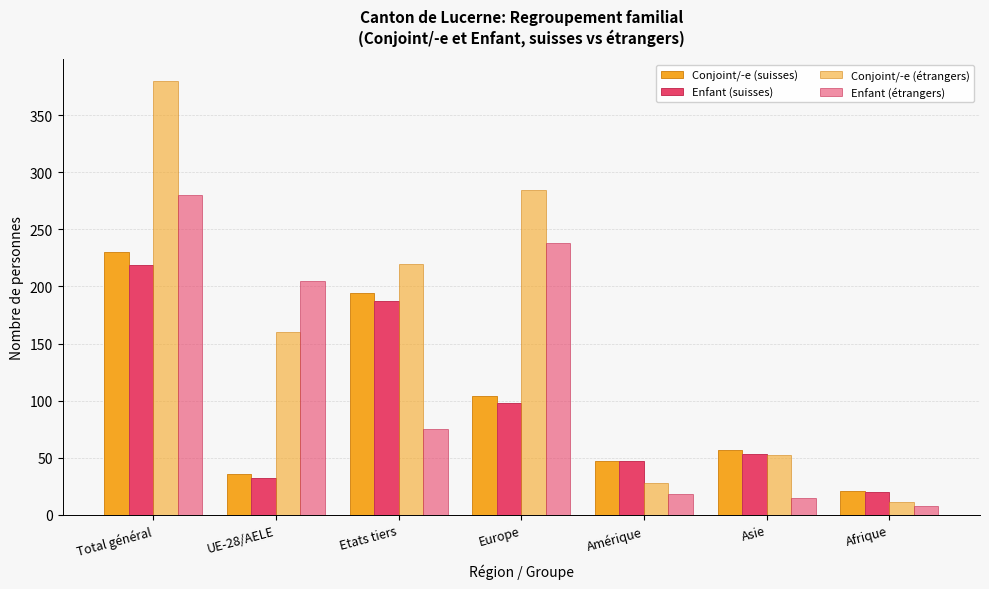

How many data points in Enfant (étrangers) are less than 75?

3